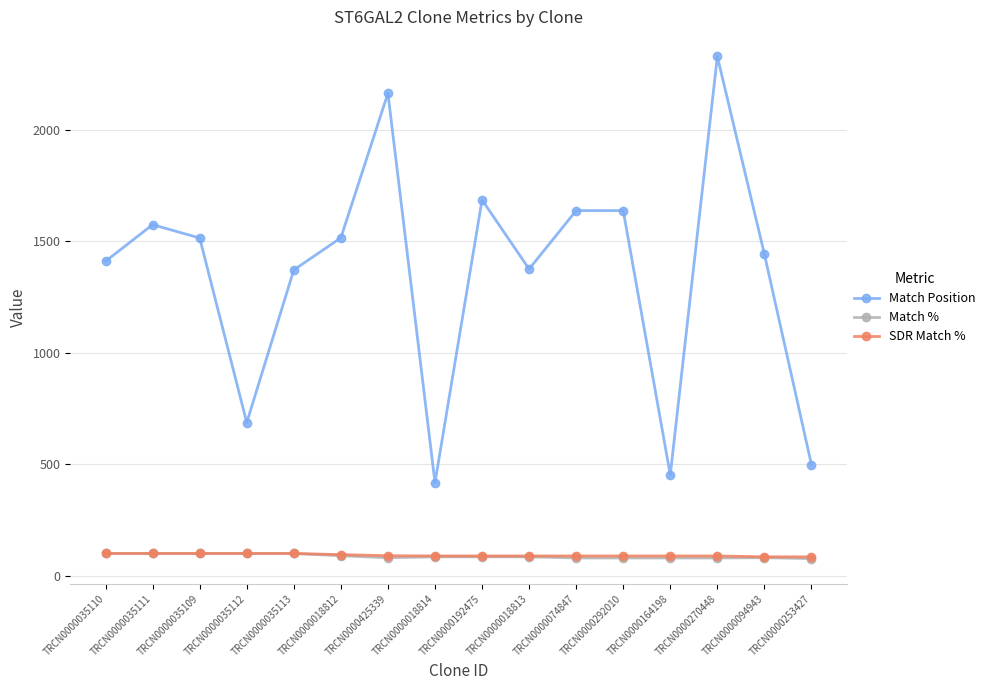

What is the highest value of the SDR Match % series?

100